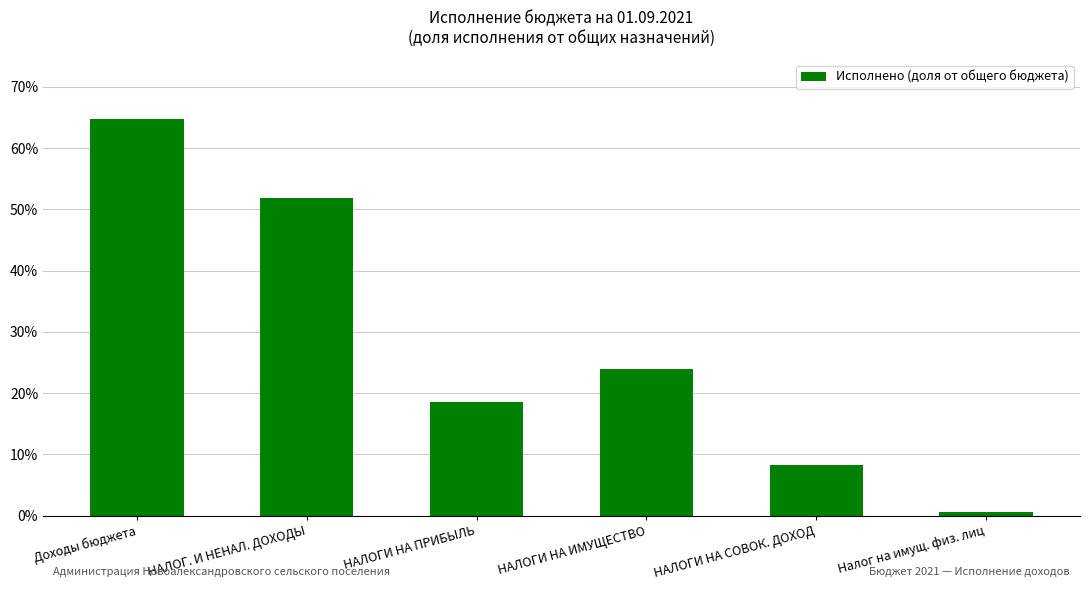

The chart shows a value of 0.4 at НАЛОГИ НА ИМУЩЕСТВО. True or false?

False